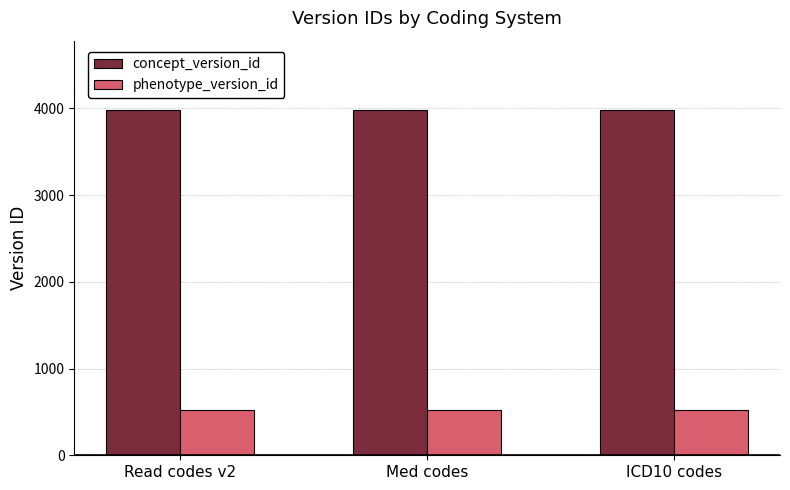

What is the average value of the concept_version_id series?

3983